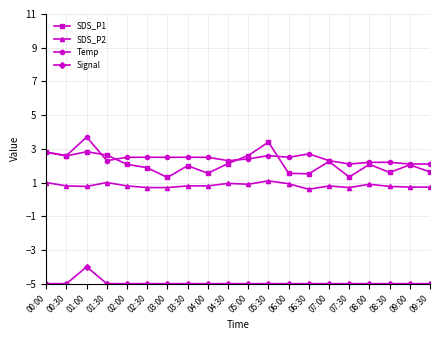

What is the average value of the SDS_P2 series?

0.8